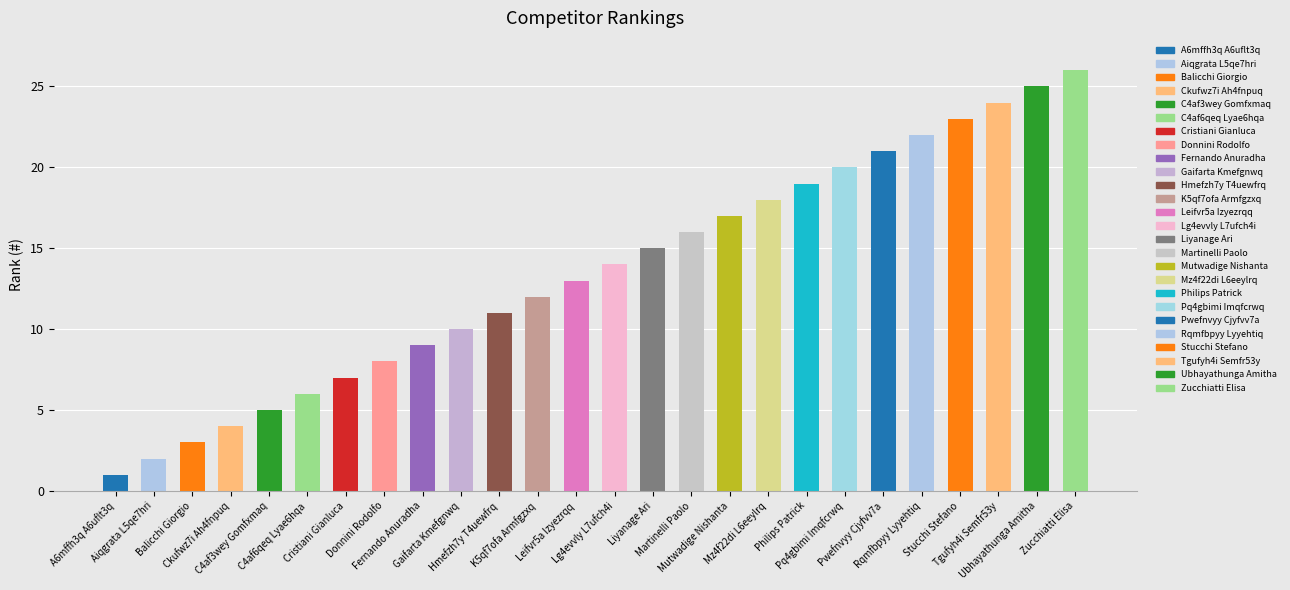

Count the number of categories in the chart.

26